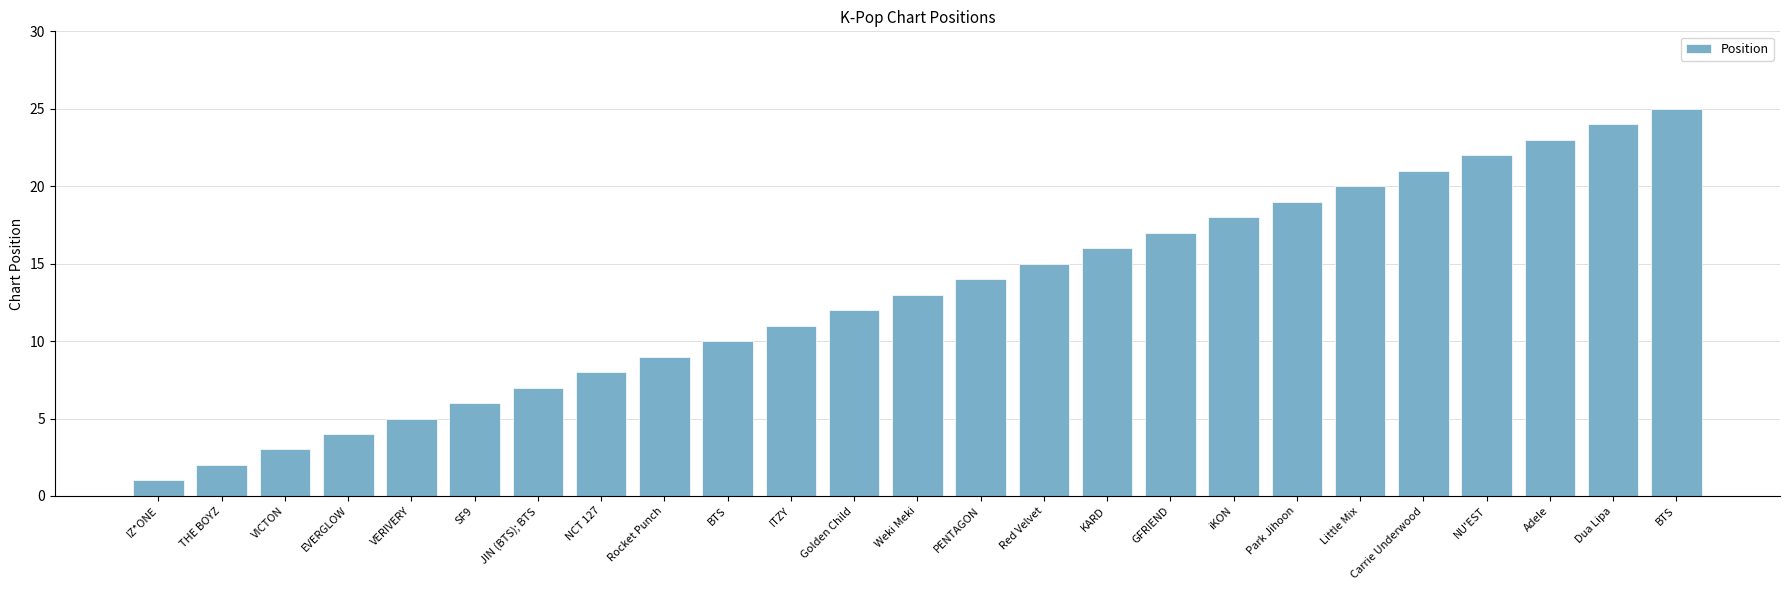

How many series are shown in this chart?

1